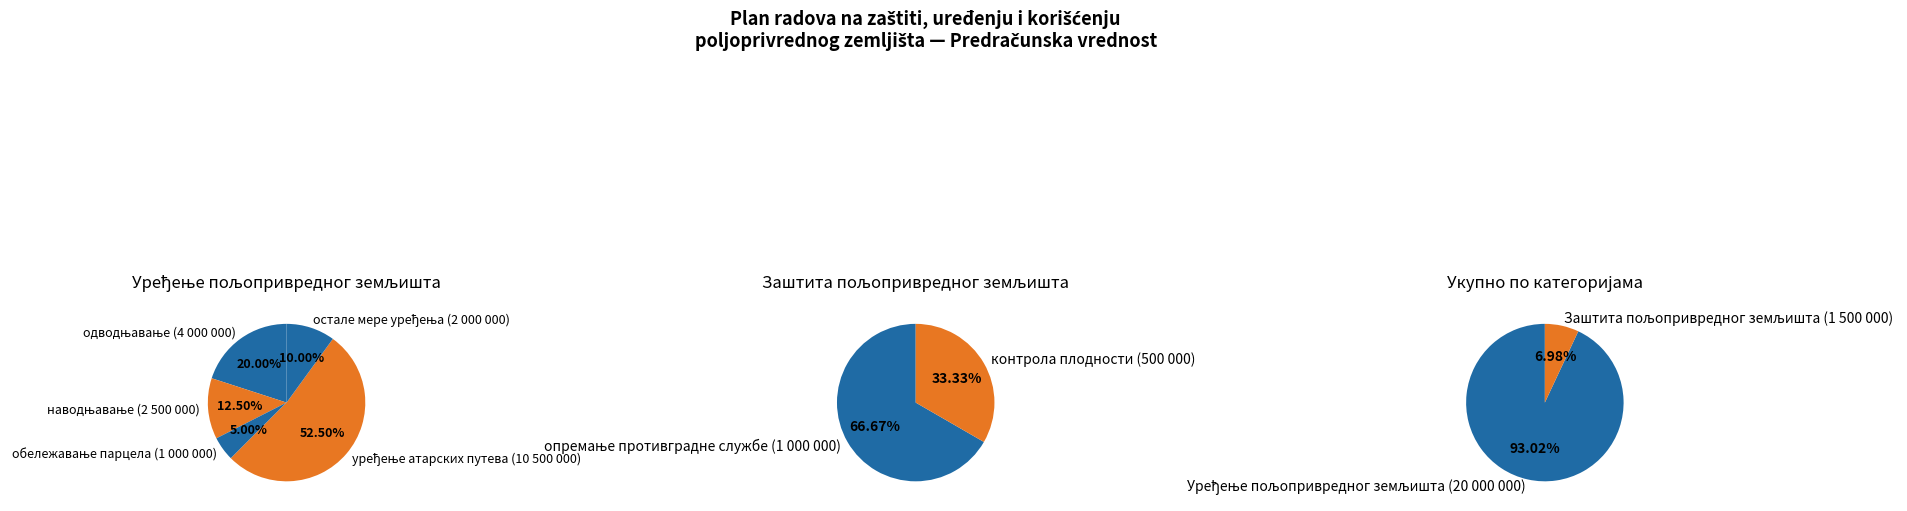

What portion of the pie excludes наводњавање пољопривредног земљишта?

88.4%